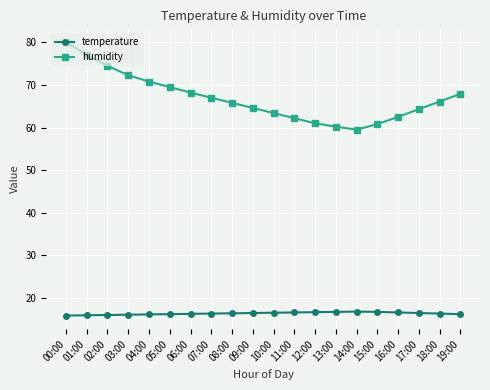

Does the chart display data point markers on the line(s)?

Yes